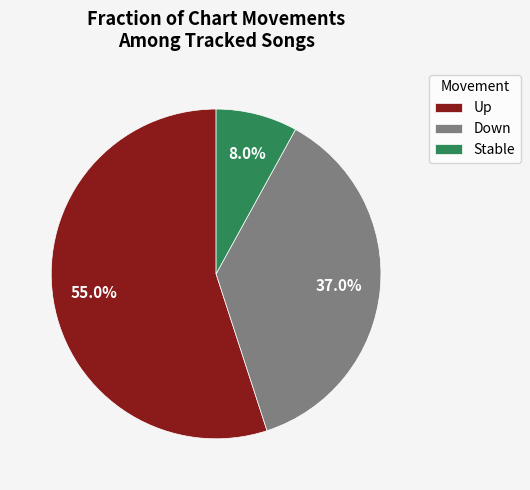

How many slices are in this pie chart?

3